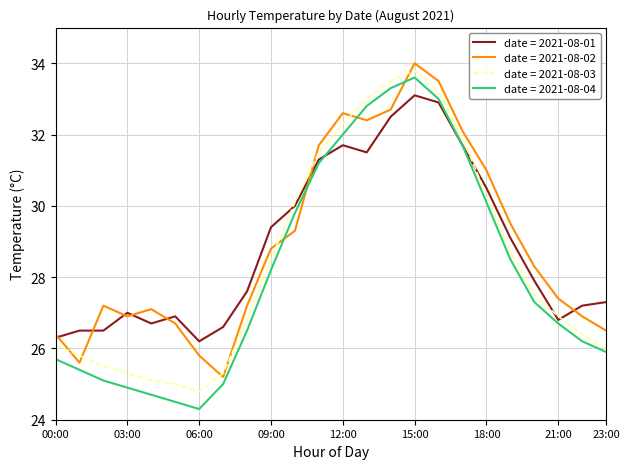

How many lines are shown in the chart?

4